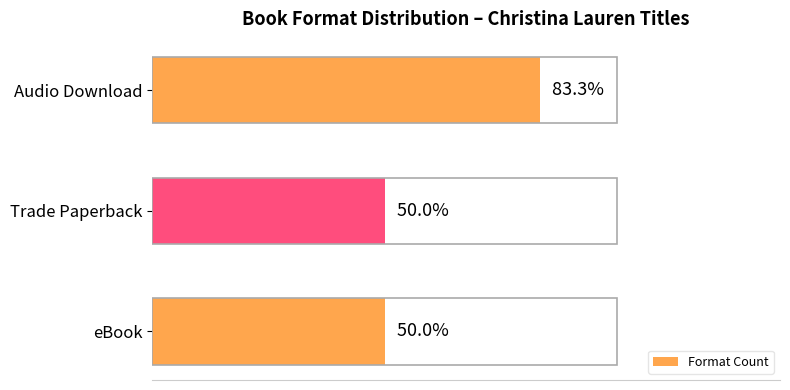

Rank the categories by value from lowest to highest.

Trade Paperback, eBook, Audio Download